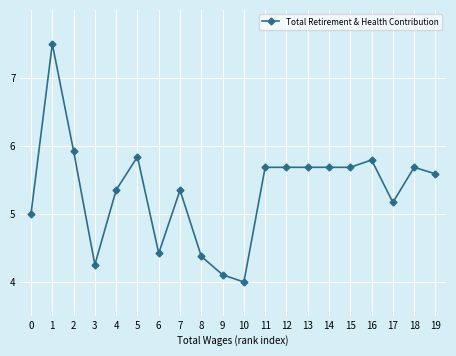

Is it true that the value at 19 is 5.6?

True